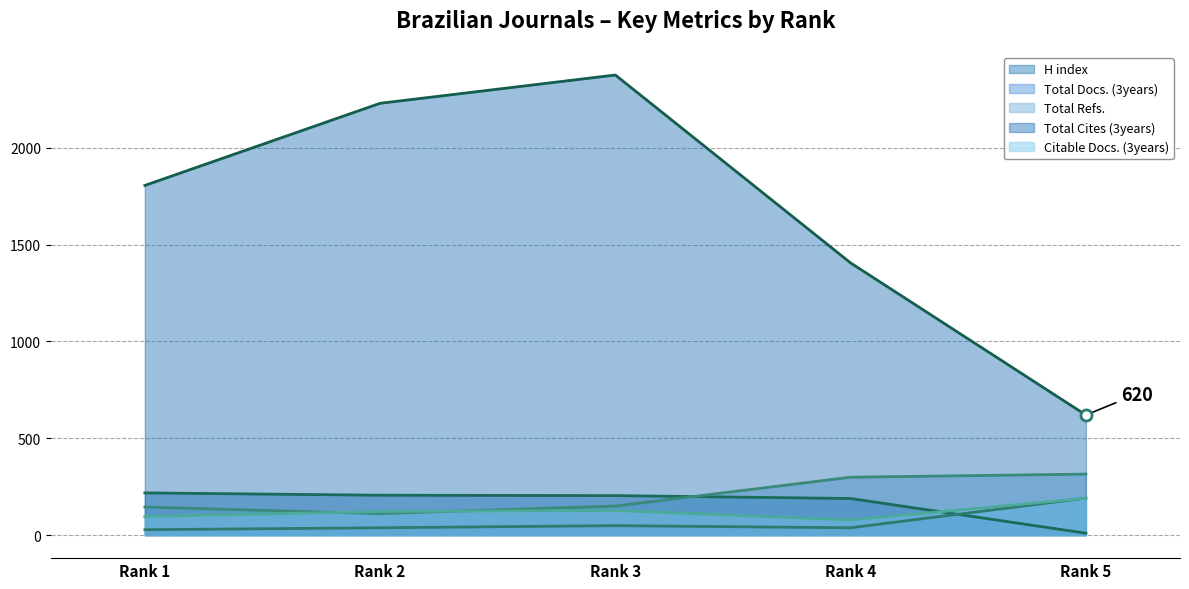

At which category does Total Refs. (line) reach its first local valley?

Rank 2